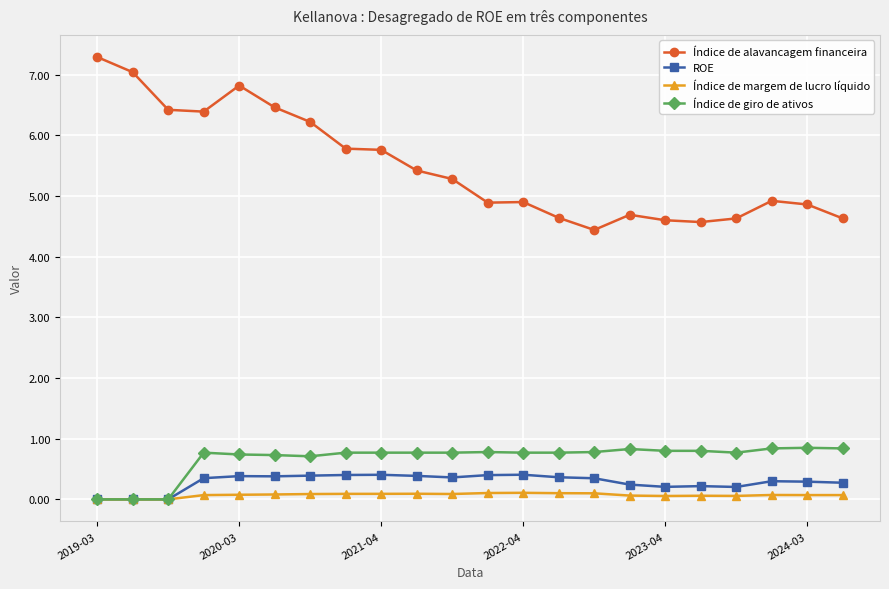

Which series has the largest range (max minus min)?

Índice de alavancagem financeira